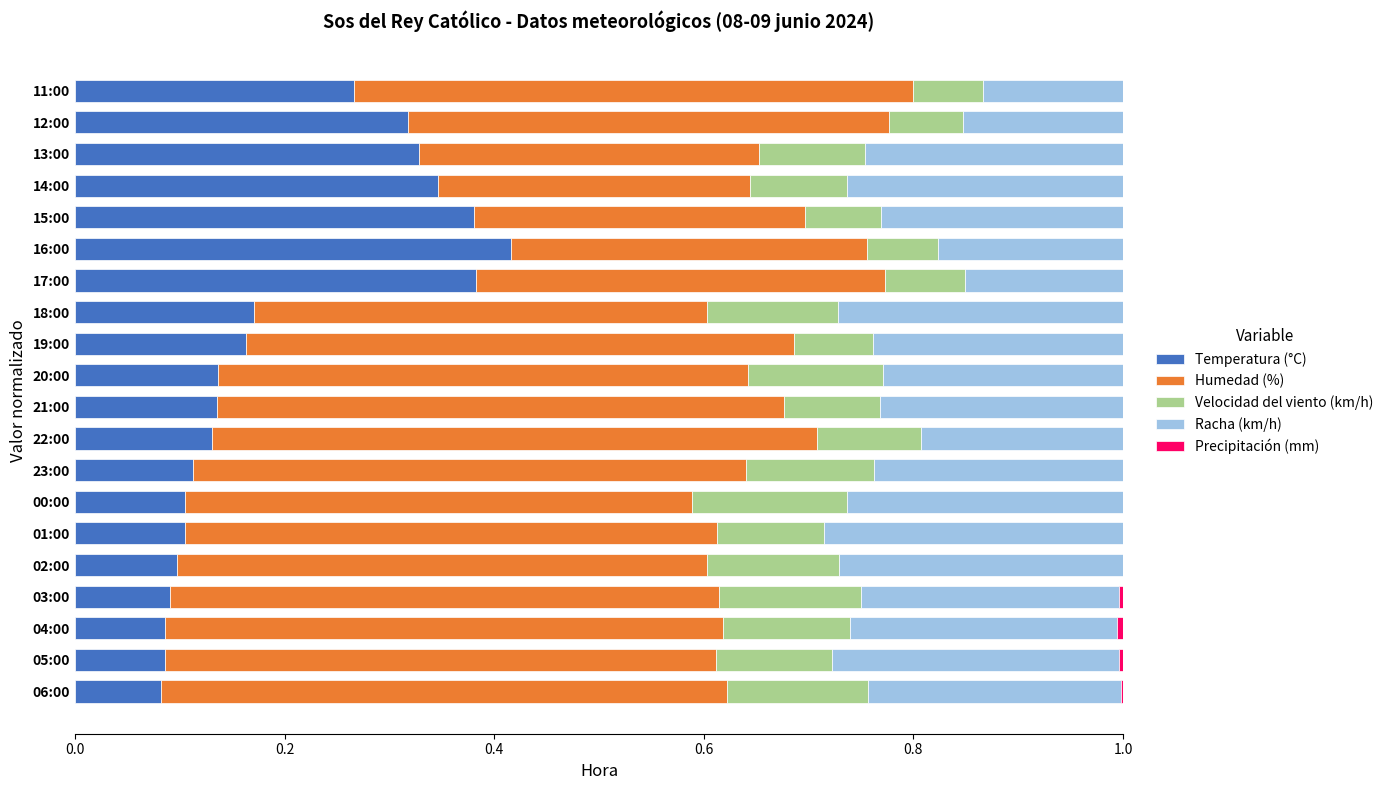

How many distinct data groups are displayed?

5